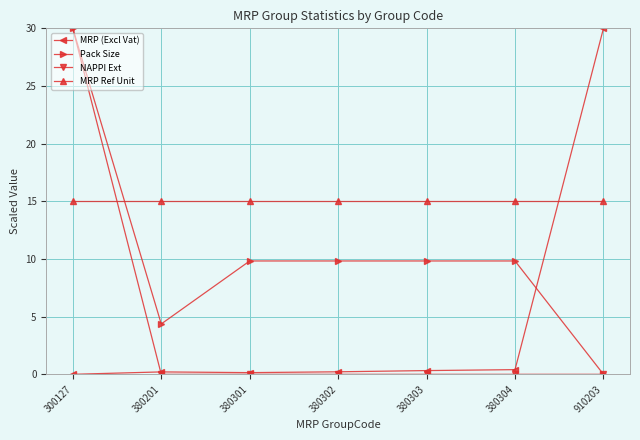

What is the maximum value for MRP (Excl Vat)?

30.0